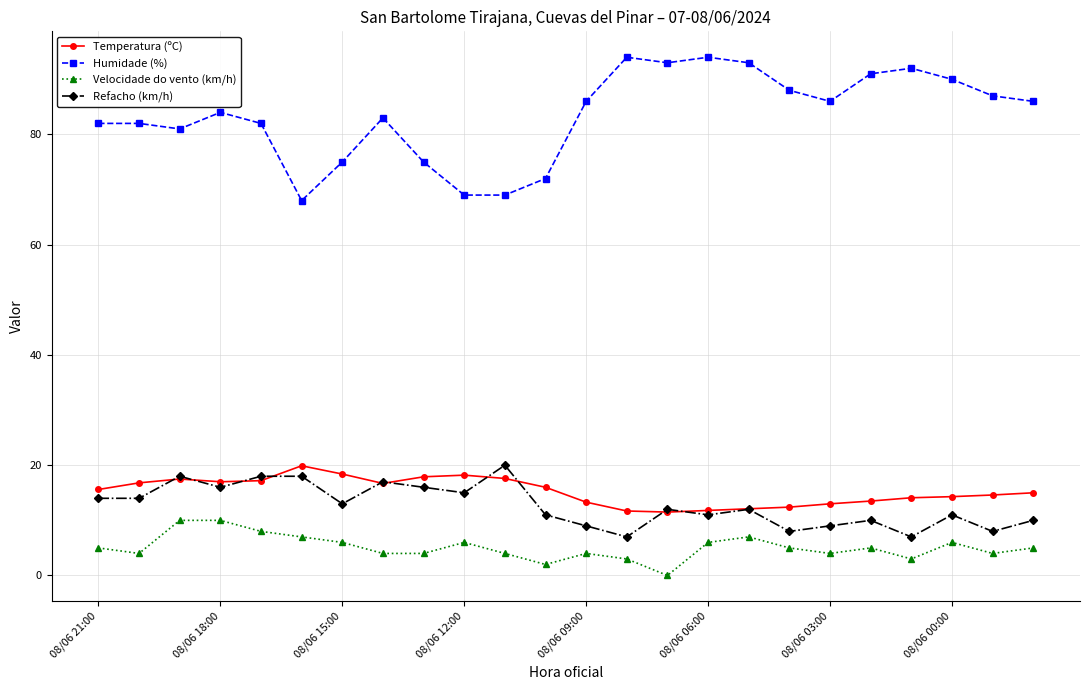

What is the lowest value of the Temperatura (ºC) series?

11.5